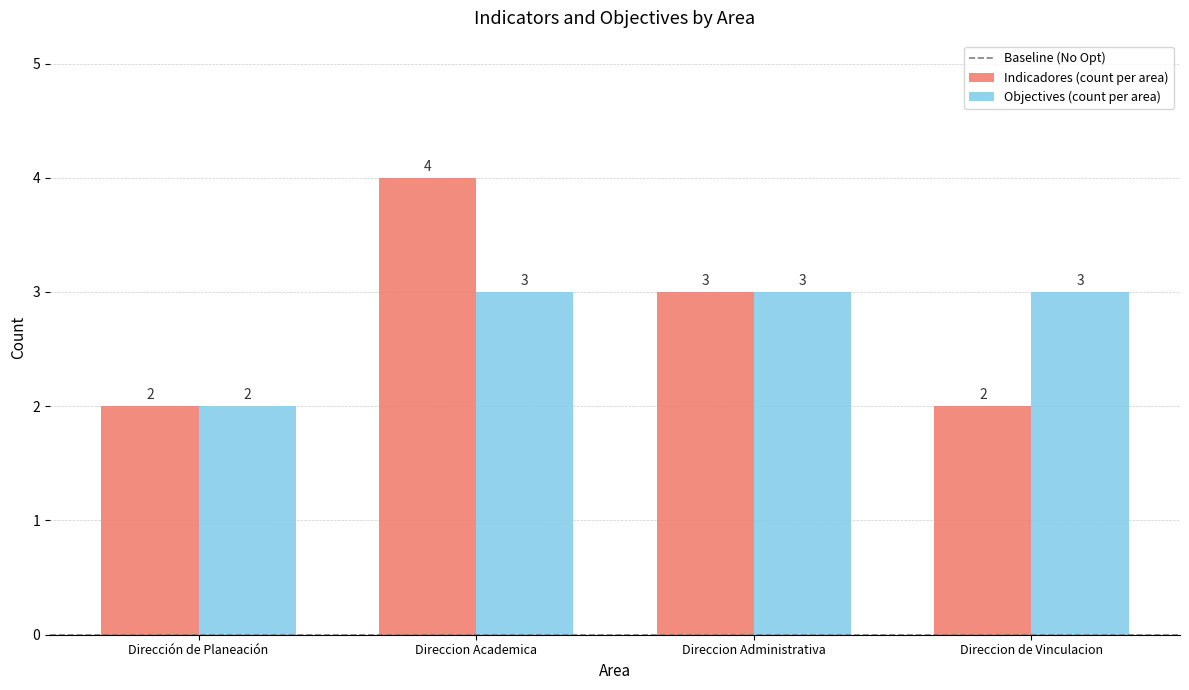

Where is Indicadores (count per area) nearest to the value 3?

Direccion Administrativa